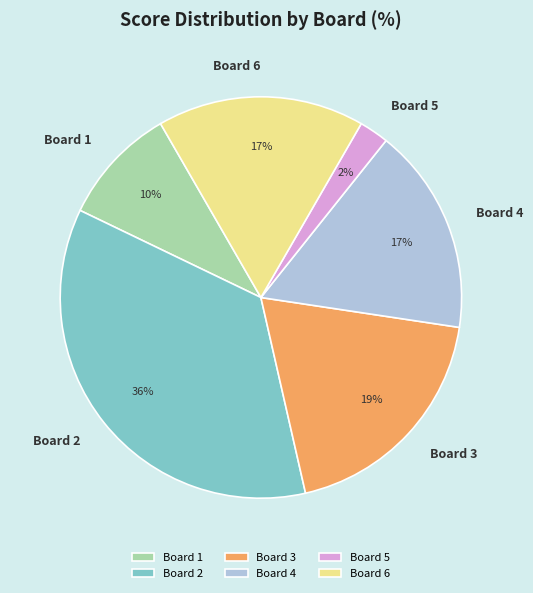

Count the number of slices in the pie.

6